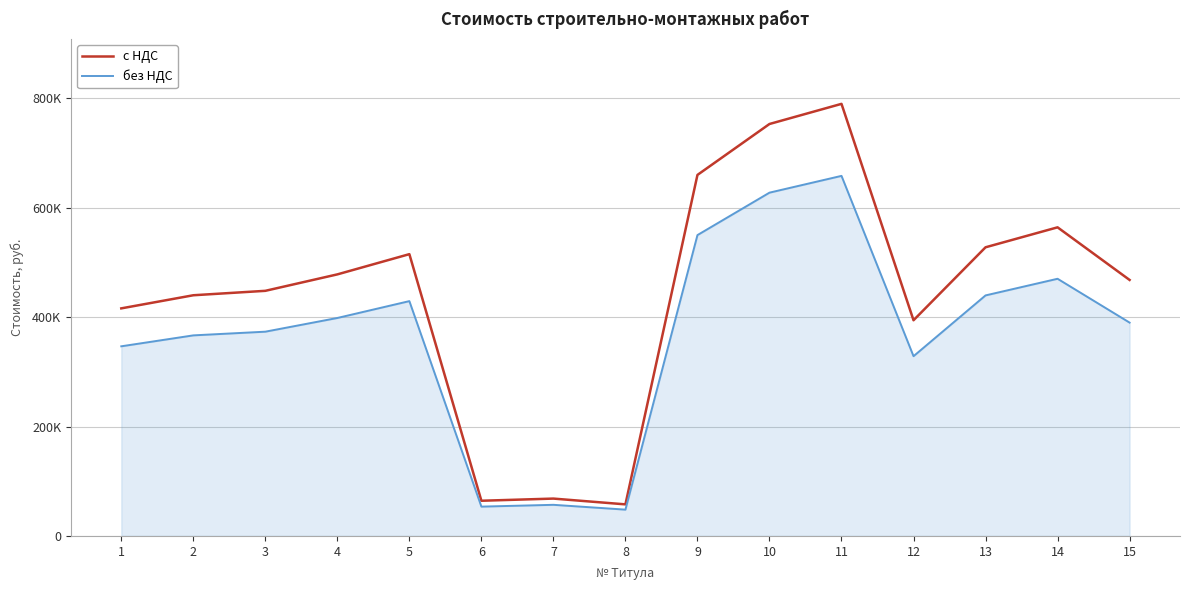

Is it true that с НДС equals 57750.8 at 8?

True